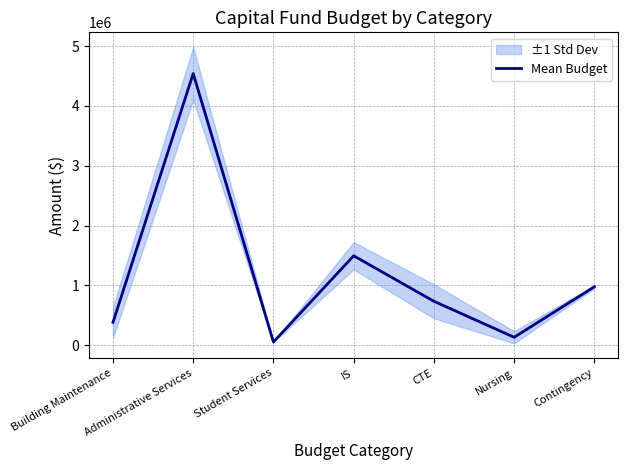

Is it true that the value at CTE is 735666.7?

True